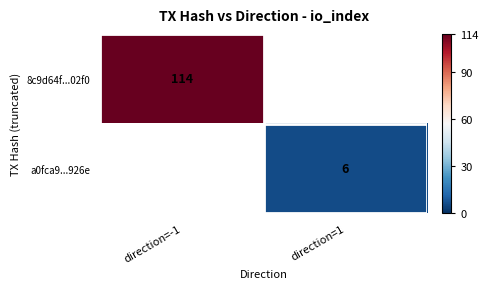

True or false: a0fca9...926e has a value of 8 at direction=1.

False